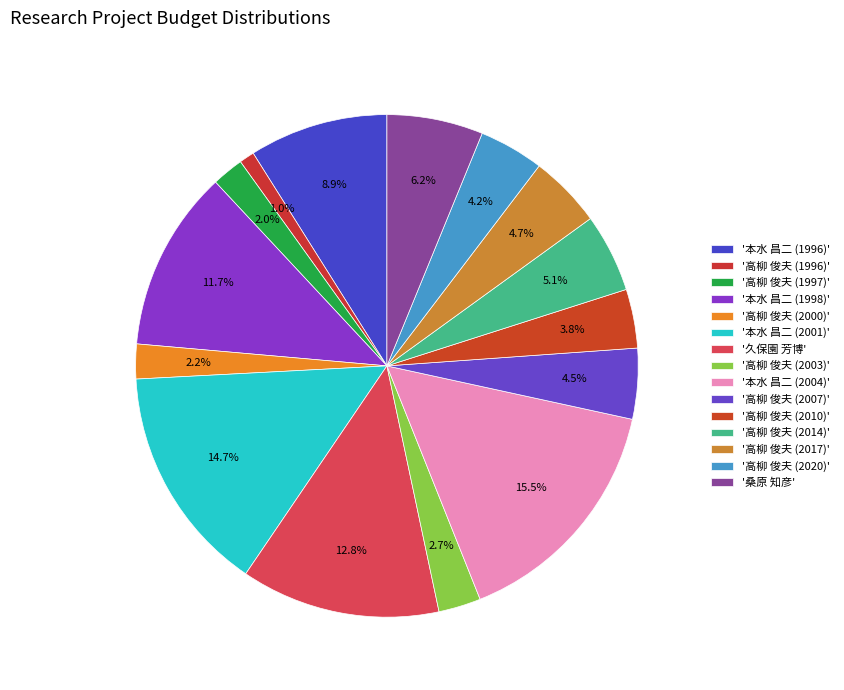

To the nearest percent, what is the average slice percentage?

7%